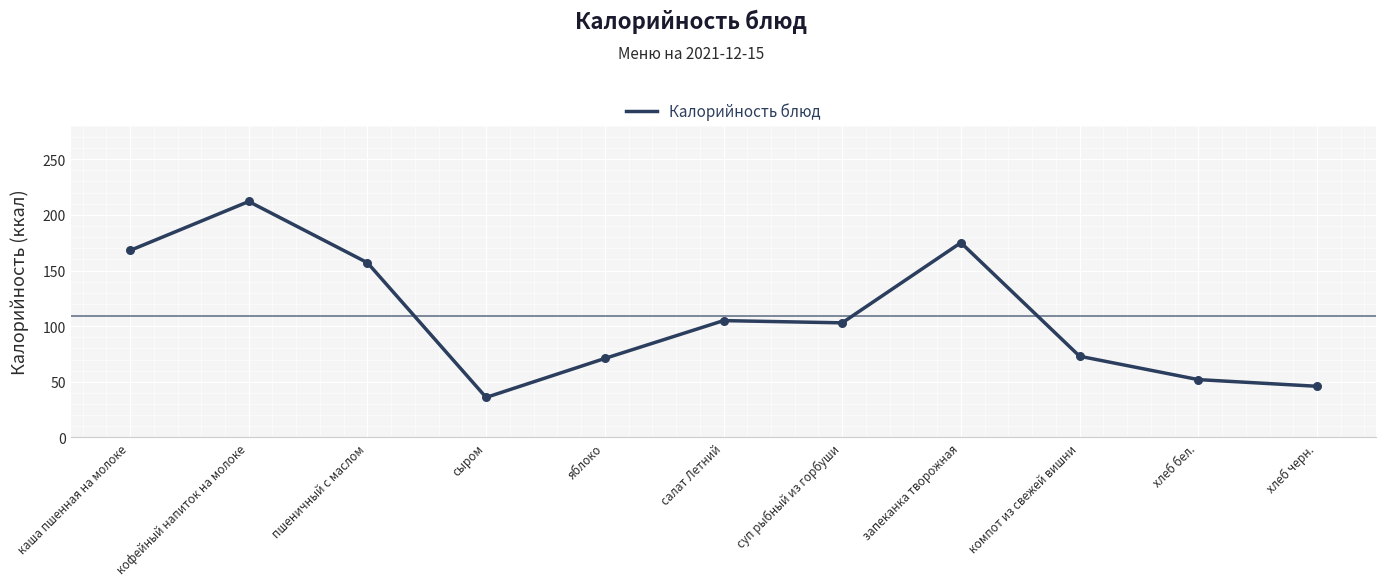

What is the ratio of the value at хлеб бел. to the value at салат Летний?

0.5